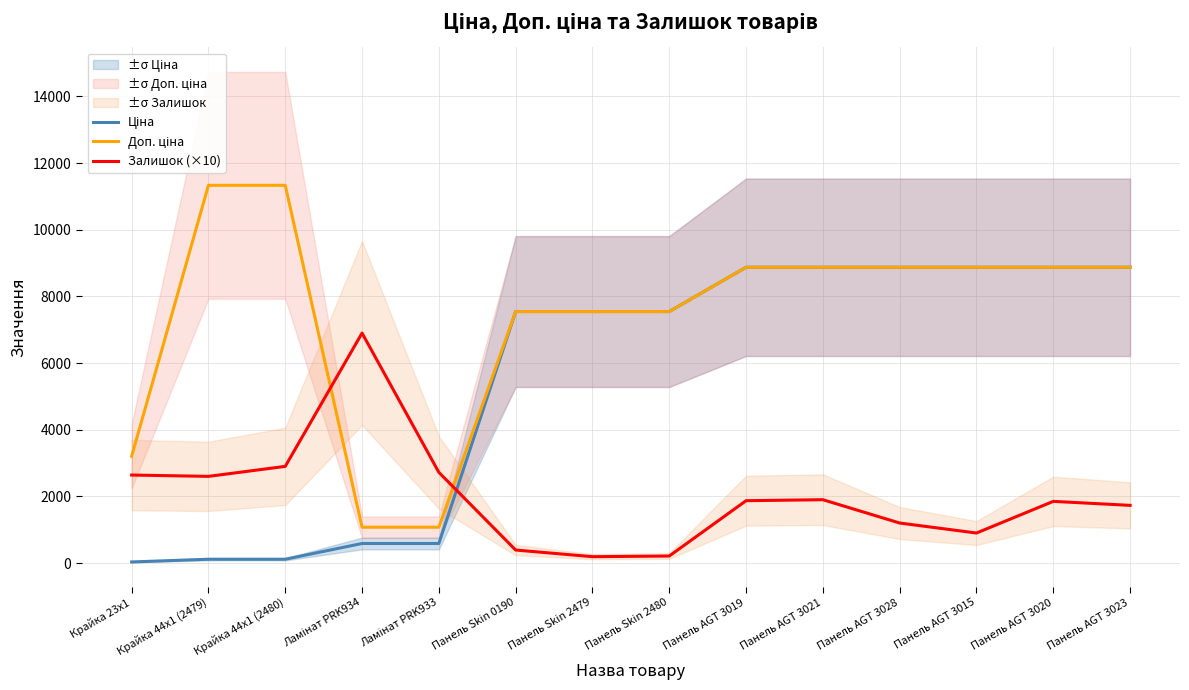

In Залишок (×10), how many points are higher than both neighbors (excluding endpoints)?

3